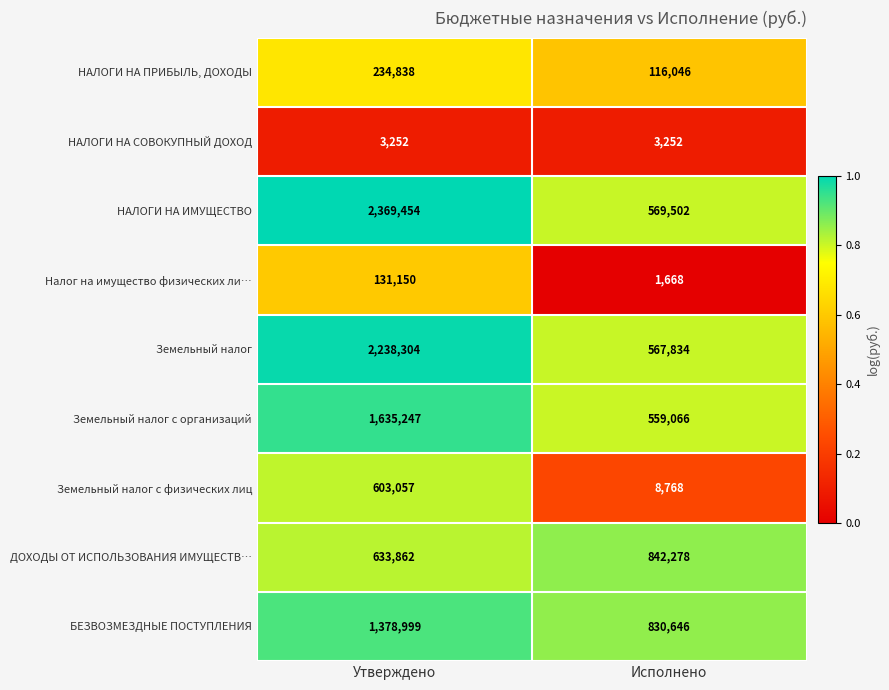

How many series are shown in this chart?

9